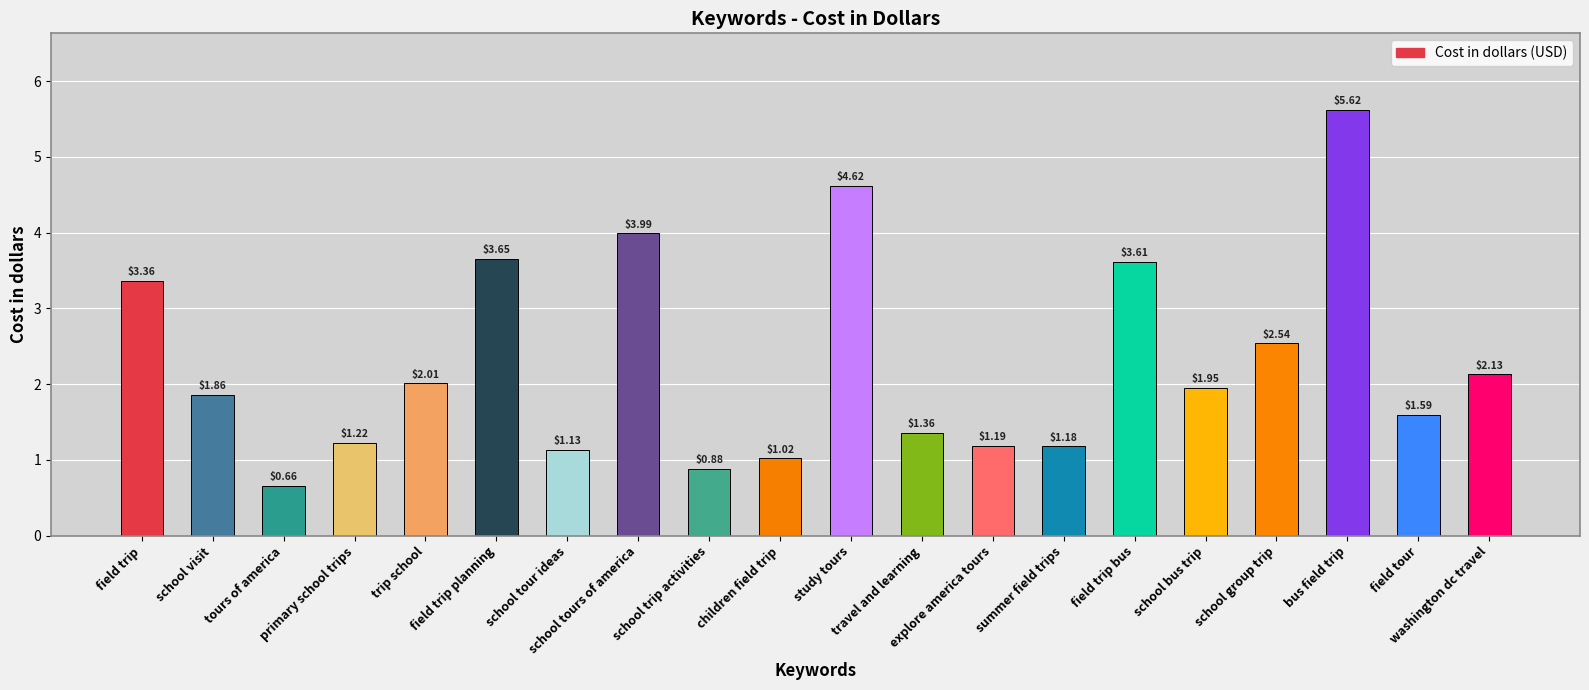

Does the chart contain stacked bars?

No